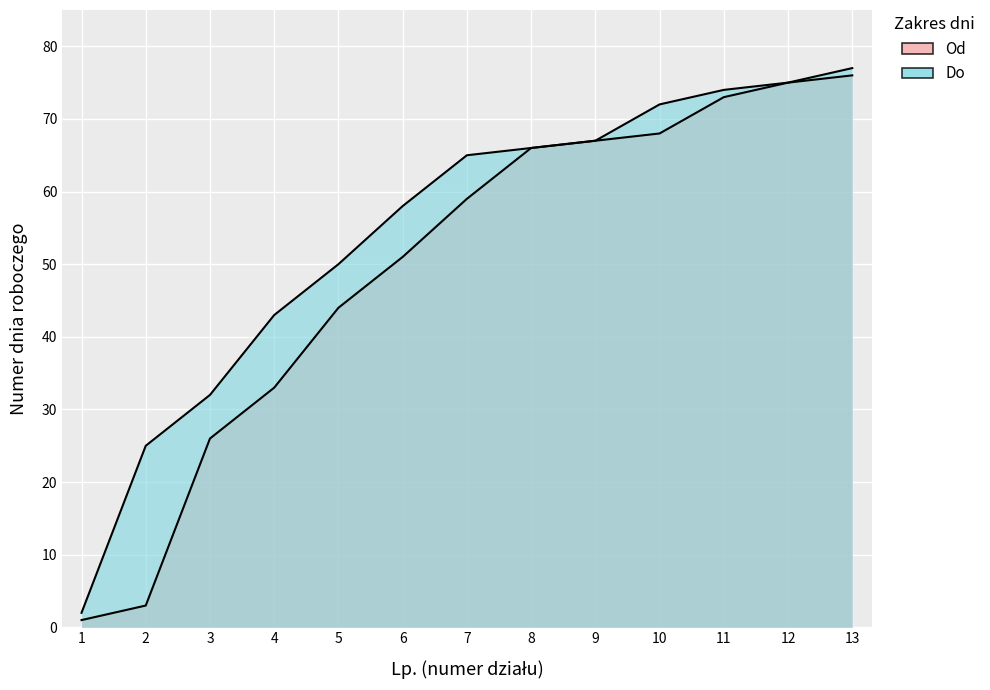

True or false: Od and Do cross at least once.

False